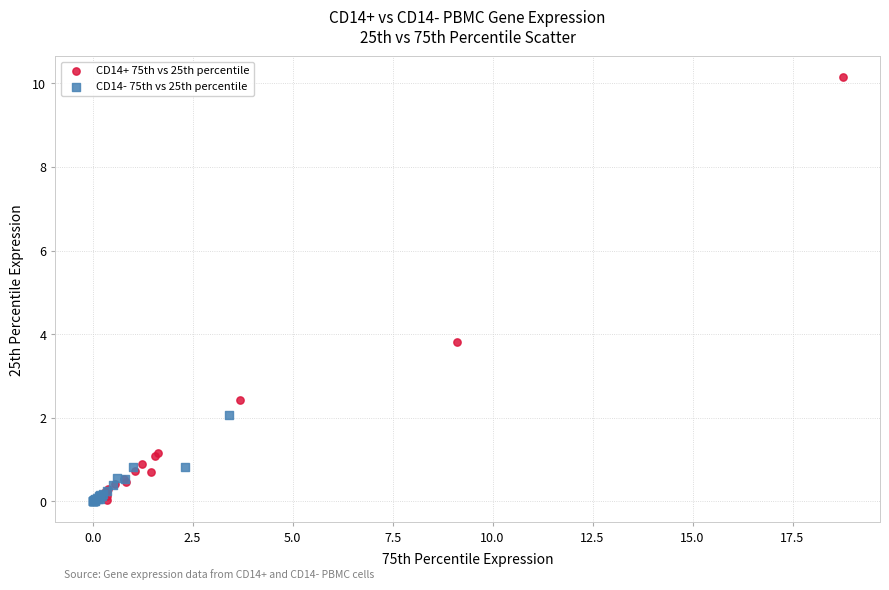

Which series has the largest Y range (max minus min)?

CD14+ 75th vs 25th percentile